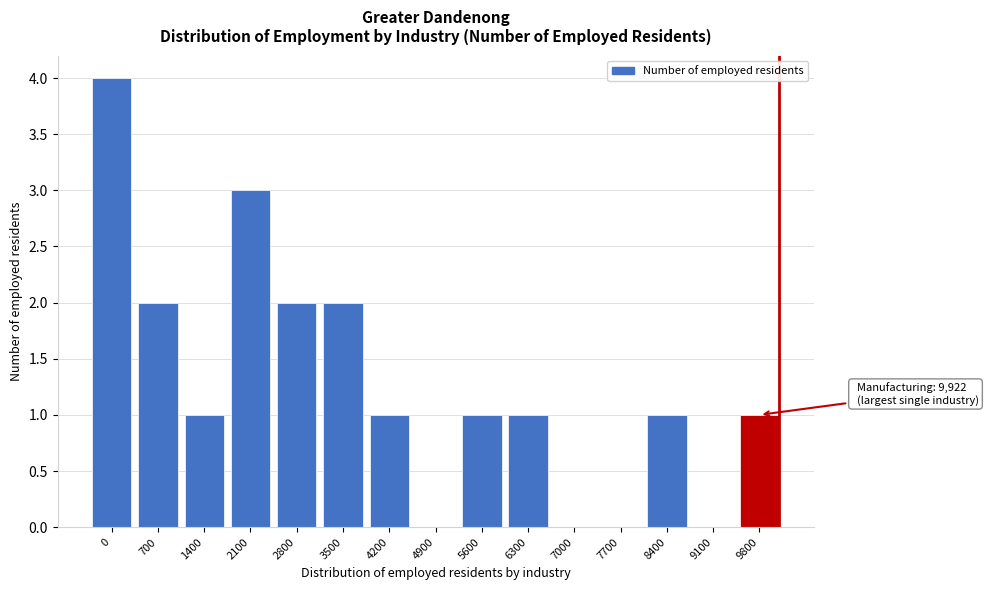

Reading left to right, list all the values displayed in this chart.

0=4	700=2	1400=1	2100=3	2800=2	3500=2	4200=1	4900=0	5600=1	6300=1	7000=0	7700=0	8400=1	9100=0	9800=1